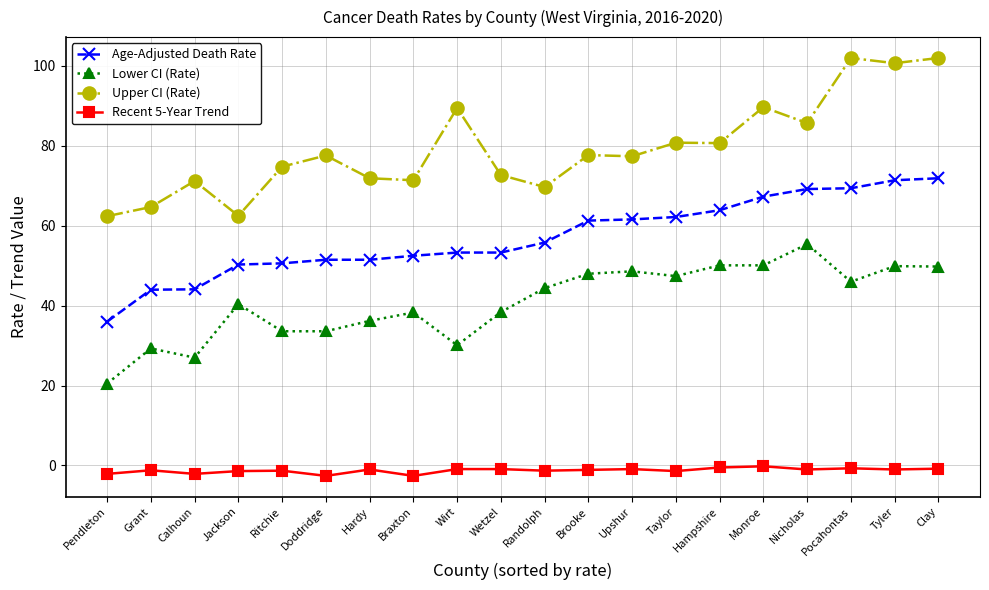

The value of Lower CI (Rate) at Tyler is 18.5. True or false?

False